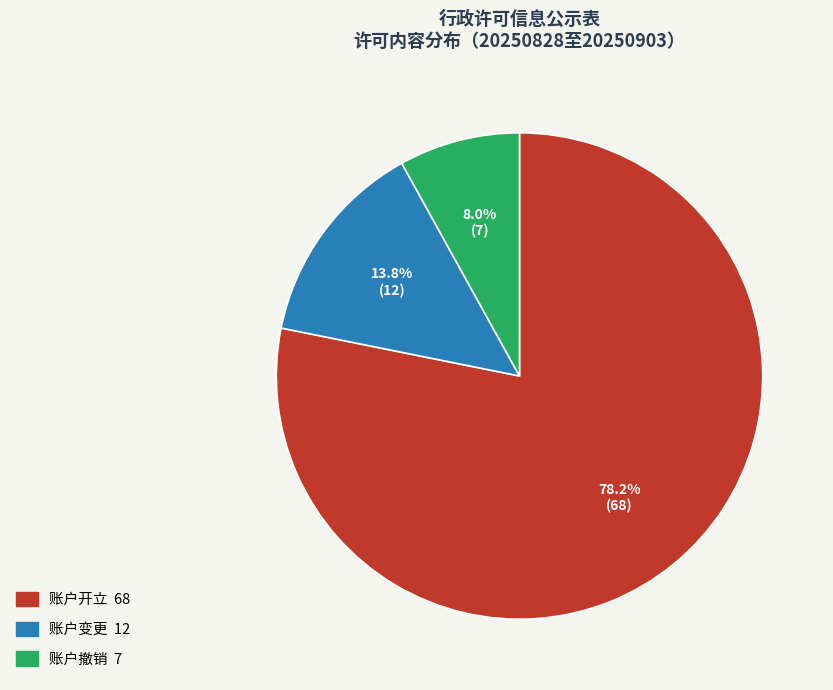

Which category has the smallest portion of the pie?

账户撤销